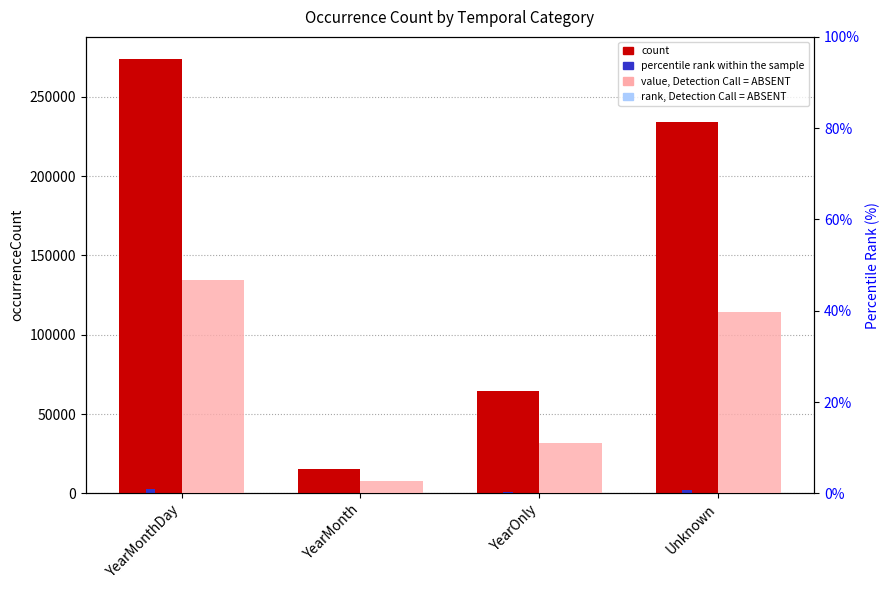

What is the difference between the second highest and minimum values in the percentile rank within the sample series?

37.2